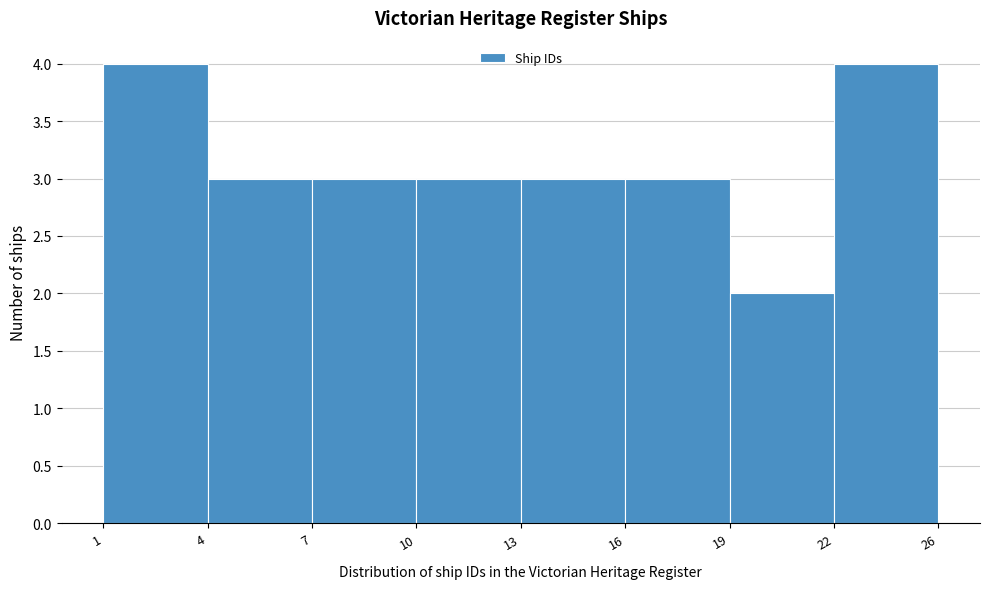

Reading left to right, what are all the values shown in this chart?

4	3	3	3	3	3	2	4